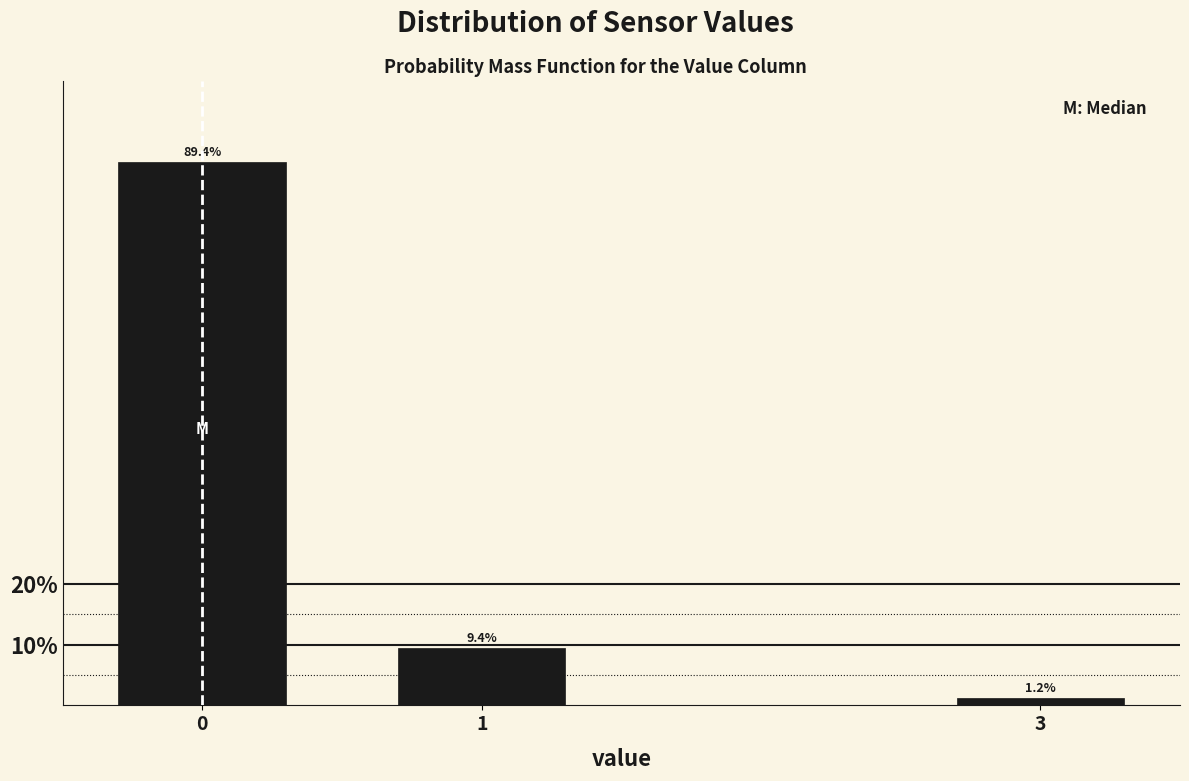

What is the value of the 1st bar from the left?

89.4